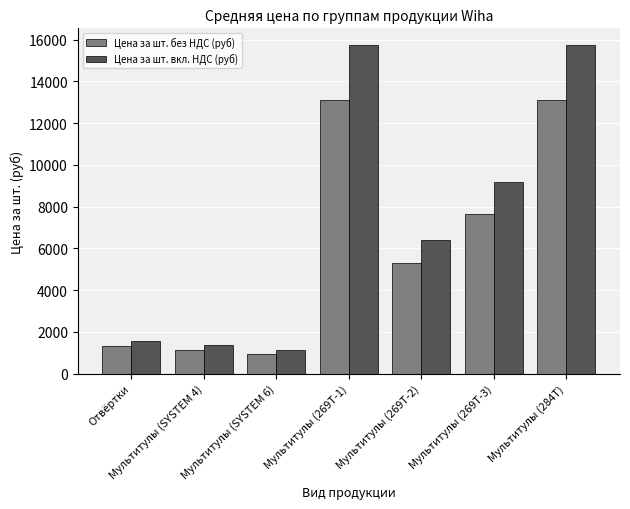

Between Мультитулы (SYSTEM 4) and Мультитулы (269T-1), which series saw the biggest shift?

Цена за шт. вкл. НДС (руб)